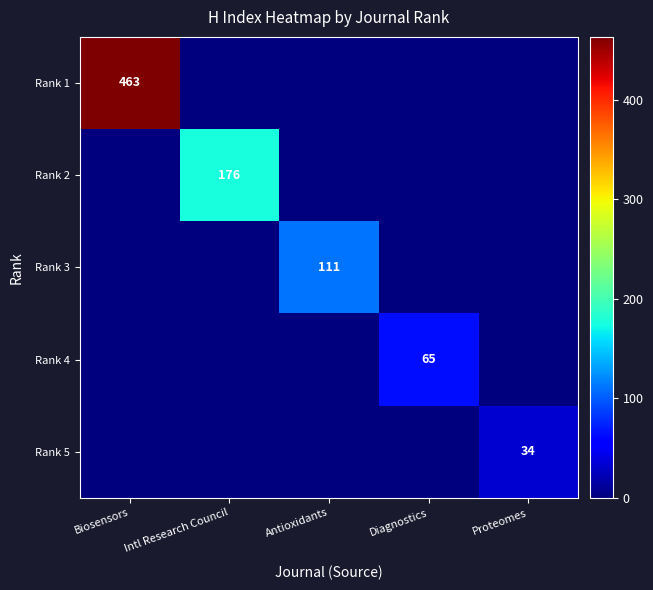

At which label does Rank 5 reach its minimum?

Biosensors